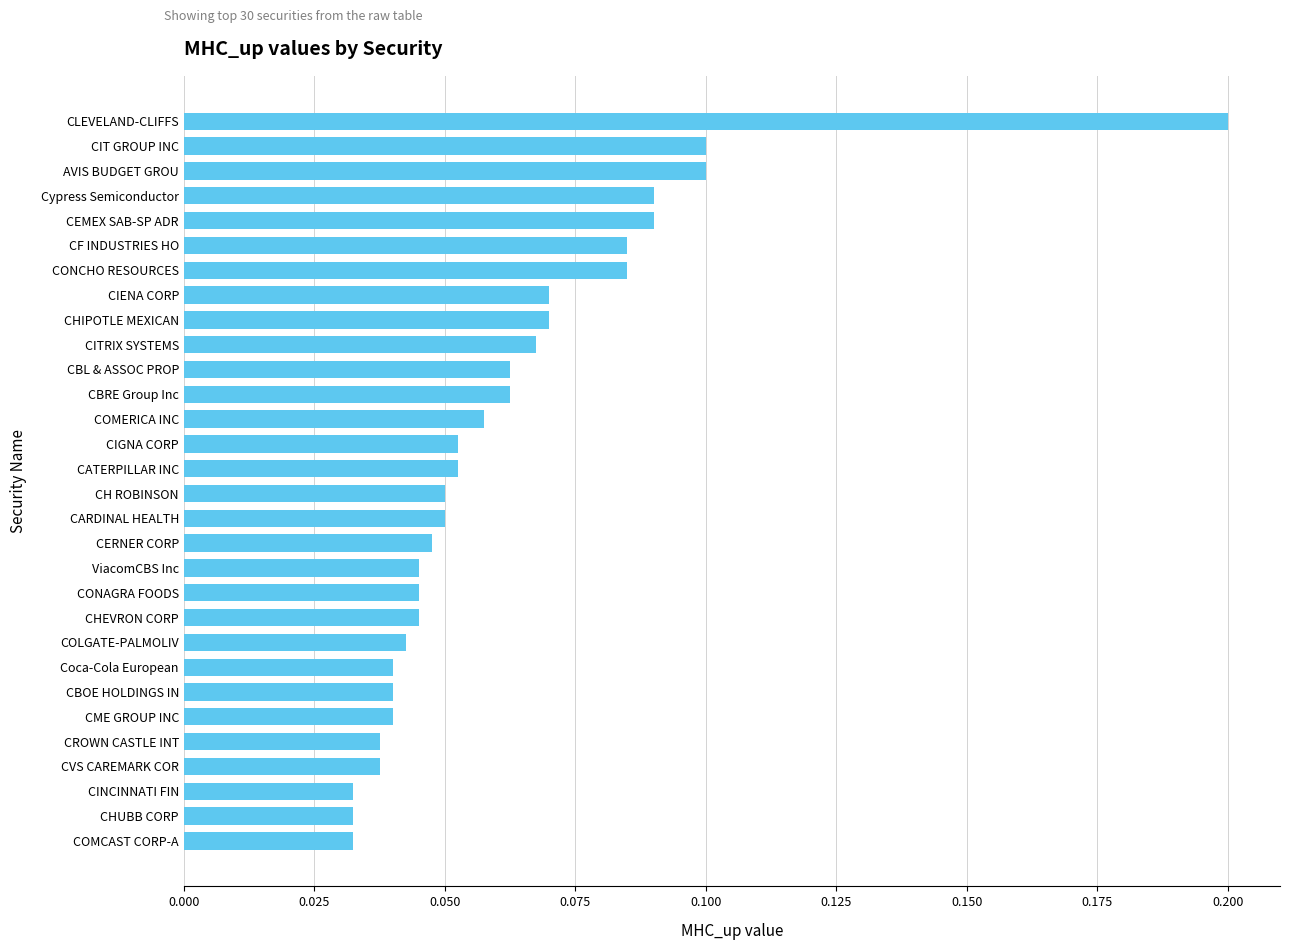

What is the label of the 15th bar from the top?

CATERPILLAR INC